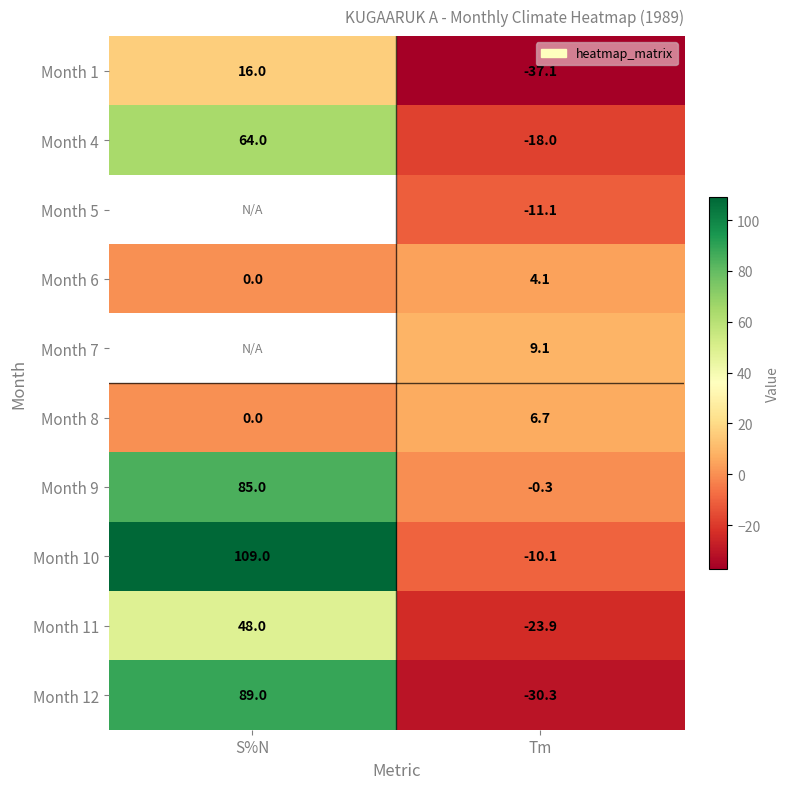

Rank the categories by Month 11 value from lowest to highest.

Tm, S%N